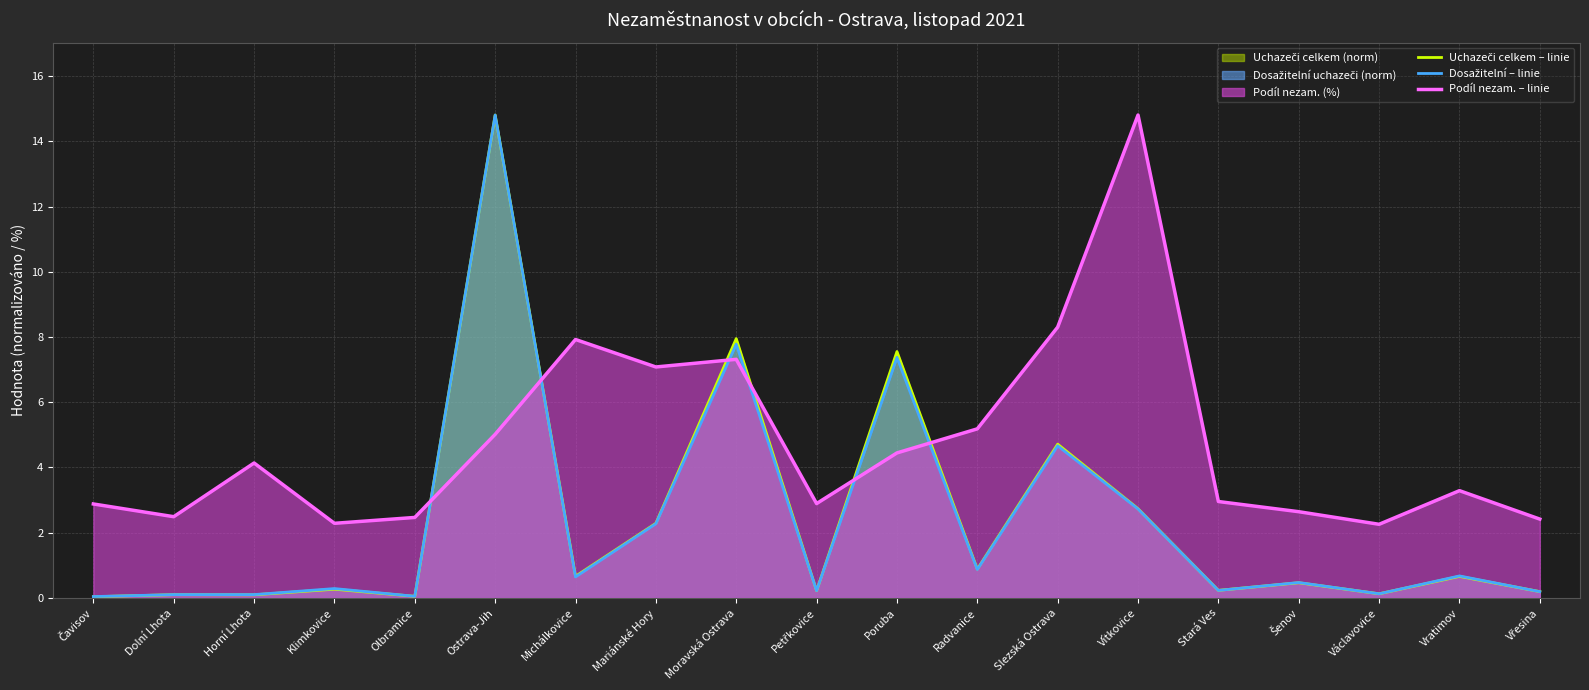

At Olbramice, list the series in order from smallest to largest.

Uchazeči celkem – linie, Dosažitelní – linie, Podíl nezam. – linie